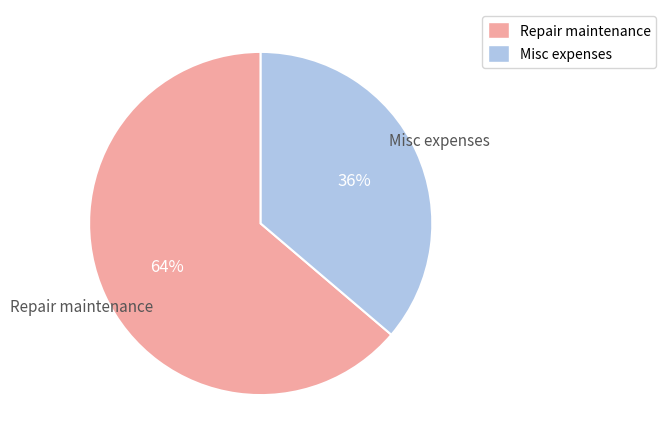

To the nearest percent, what is the combined percentage of Repair maintenance and Misc expenses?

100%